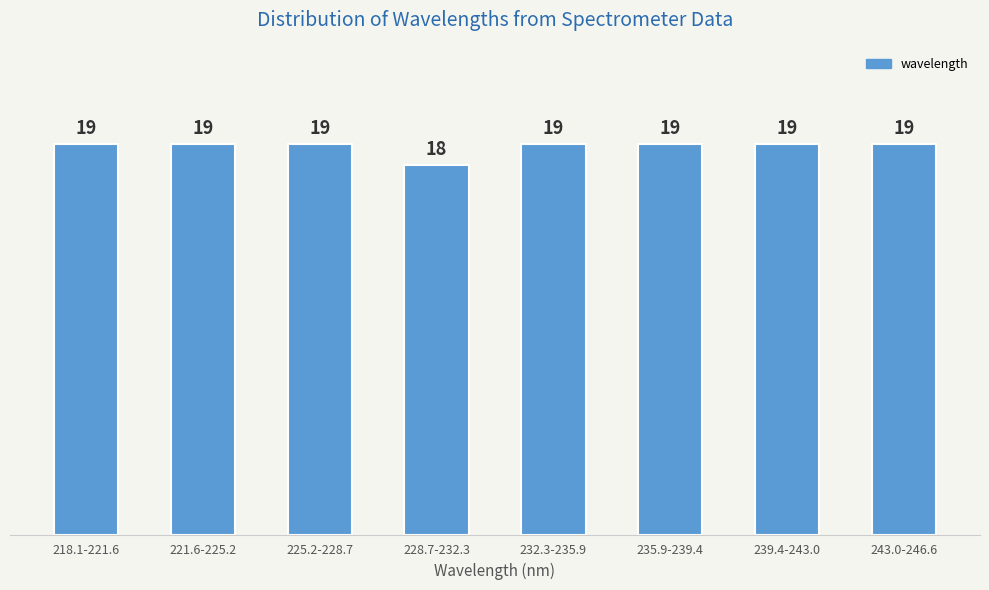

Reading left to right, what are all the values shown in this chart?

218.1-221.6=19	221.6-225.2=19	225.2-228.7=19	228.7-232.3=18	232.3-235.9=19	235.9-239.4=19	239.4-243.0=19	243.0-246.6=19